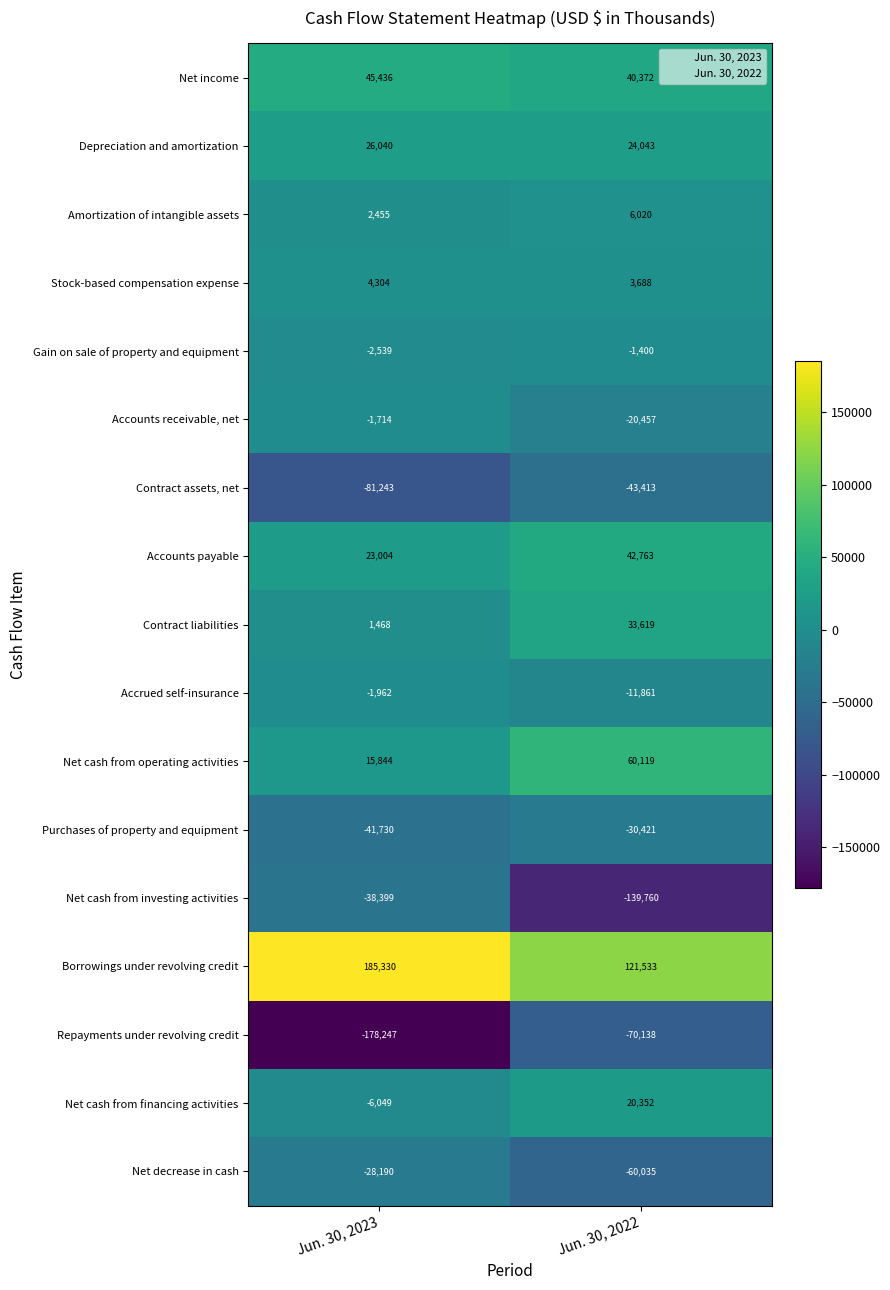

How many series are shown in this chart?

17